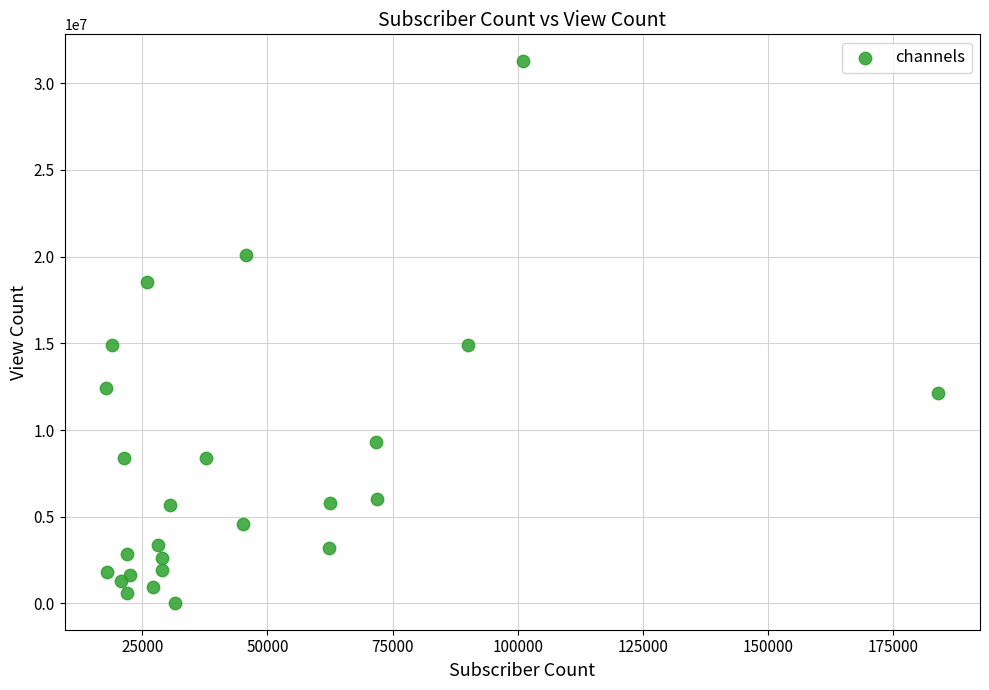

What is the range of Y values (max minus min)?

31225215